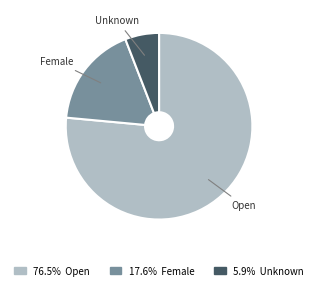

What is the ratio of the value at Unknown to the value at Open?

0.1